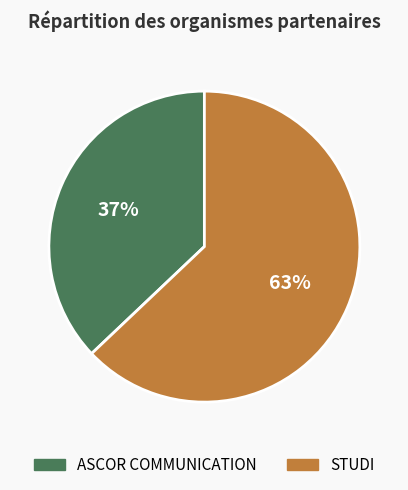

To the nearest percent, what is the average slice percentage?

50%